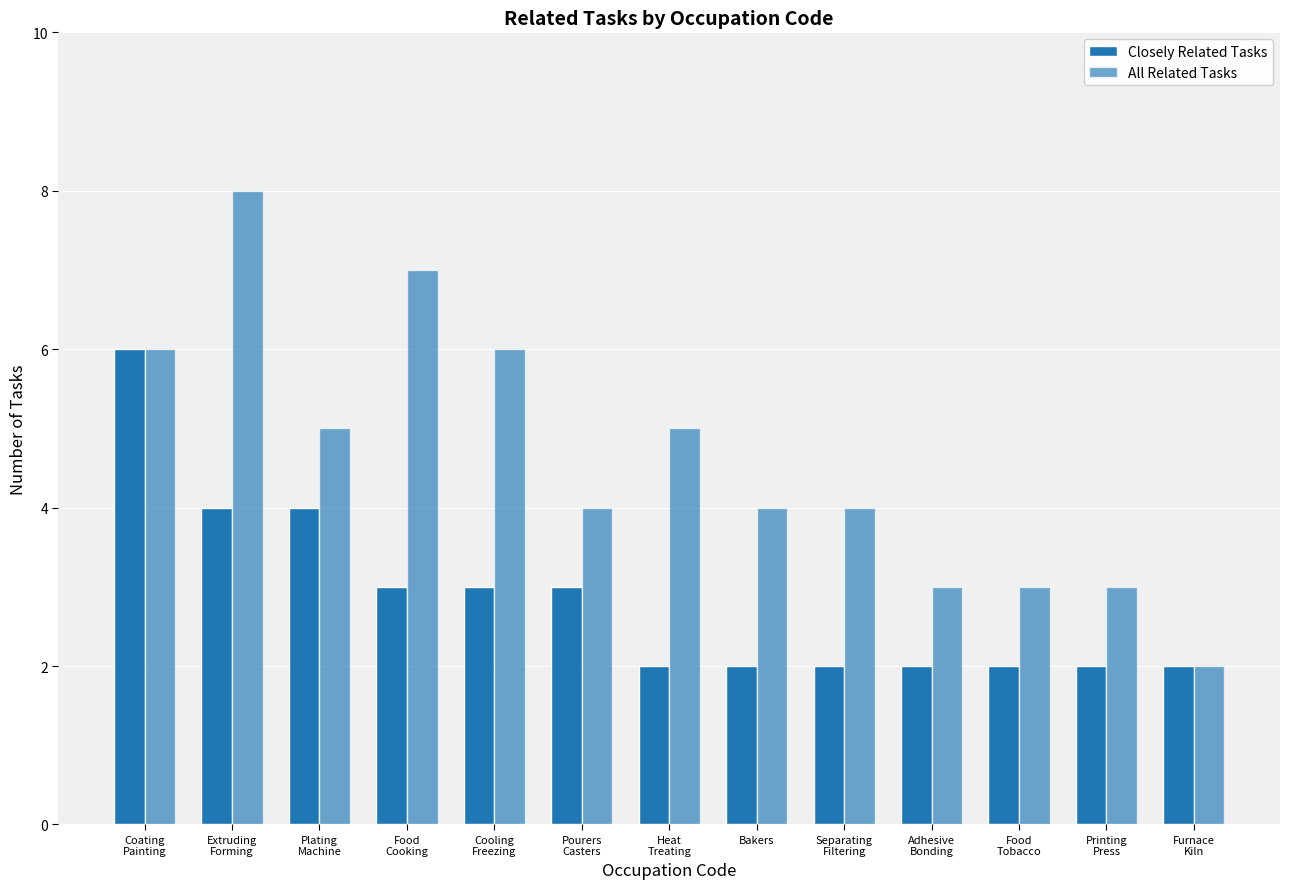

At which category is the sum across all series the highest?

Coating
Painting